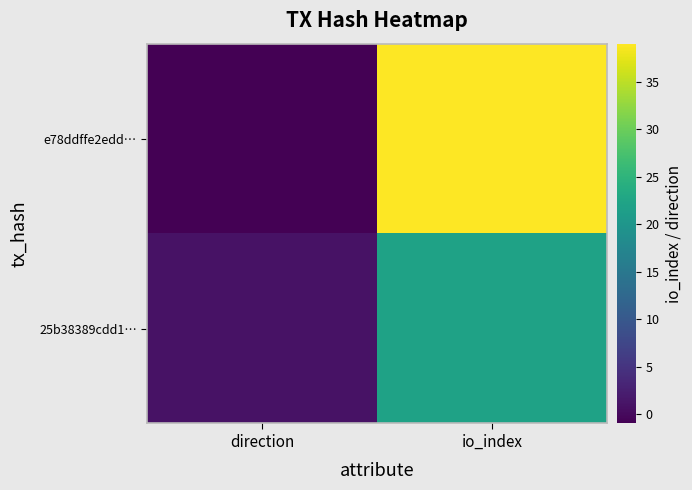

Reading left to right, list all the values displayed in this chart.

e78ddffe2edd…: direction=-1	io_index=39
25b38389cdd1…: direction=1	io_index=22